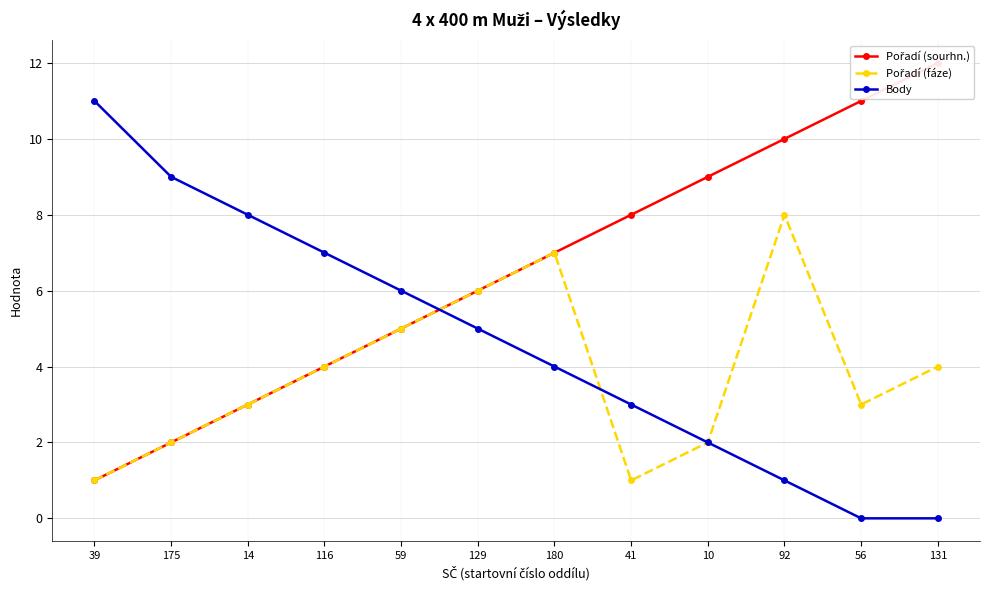

Which series has the widest spread of values?

Pořadí (sourhn.)